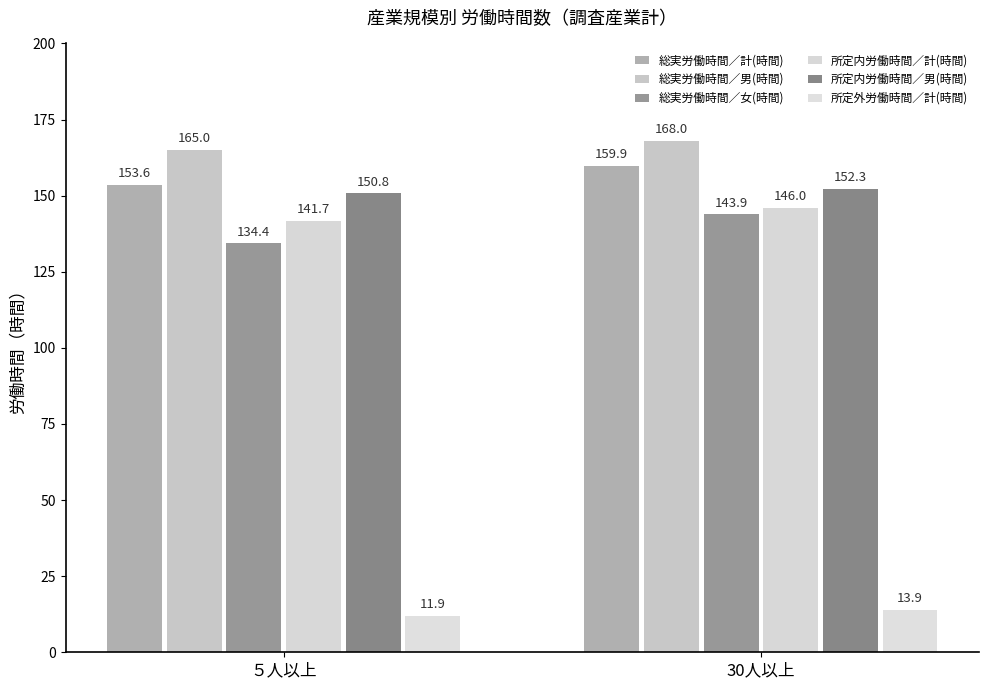

Which label corresponds to the largest value in the chart?

30人以上